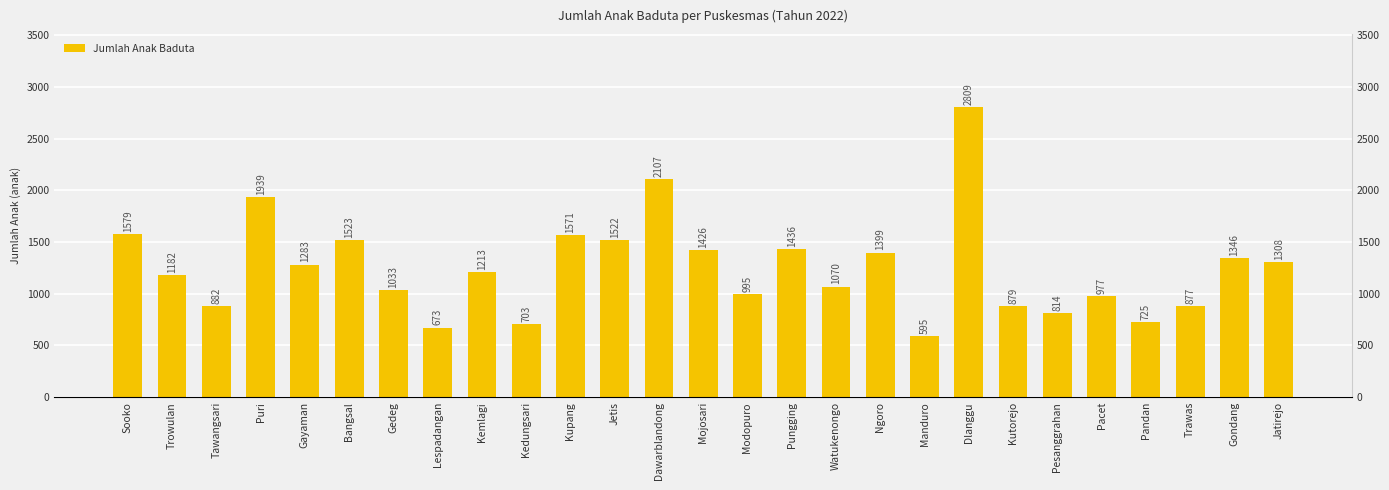

Rank the categories by value from highest to lowest.

Dlanggu, Dawarblandong, Puri, Sooko, Kupang, Bangsal, Jetis, Pungging, Mojosari, Ngoro, Gondang, Jatirejo, Gayaman, Kemlagi, Trowulan, Watukenongo, Gedeg, Modopuro, Pacet, Tawangsari, Kutorejo, Trawas, Pesanggrahan, Pandan, Kedungsari, Lespadangan, Manduro